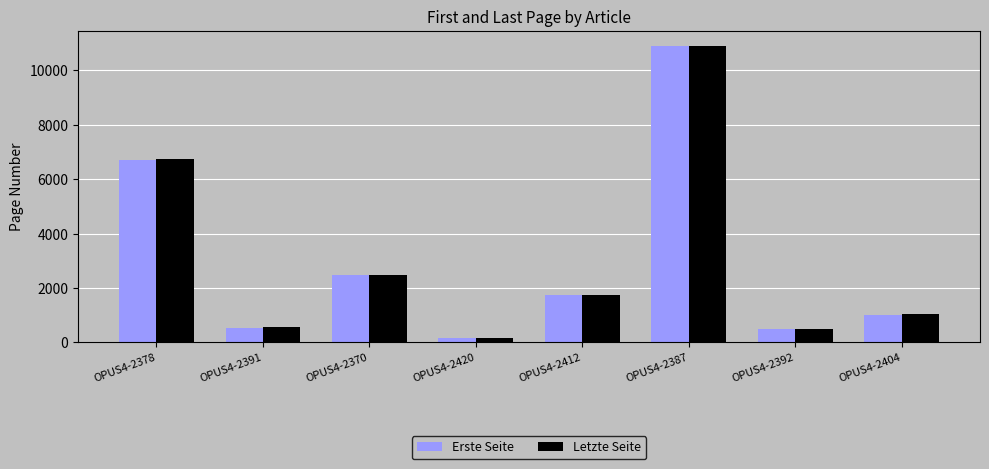

True or false: Erste Seite has a value of 645 at OPUS4-2412.

False